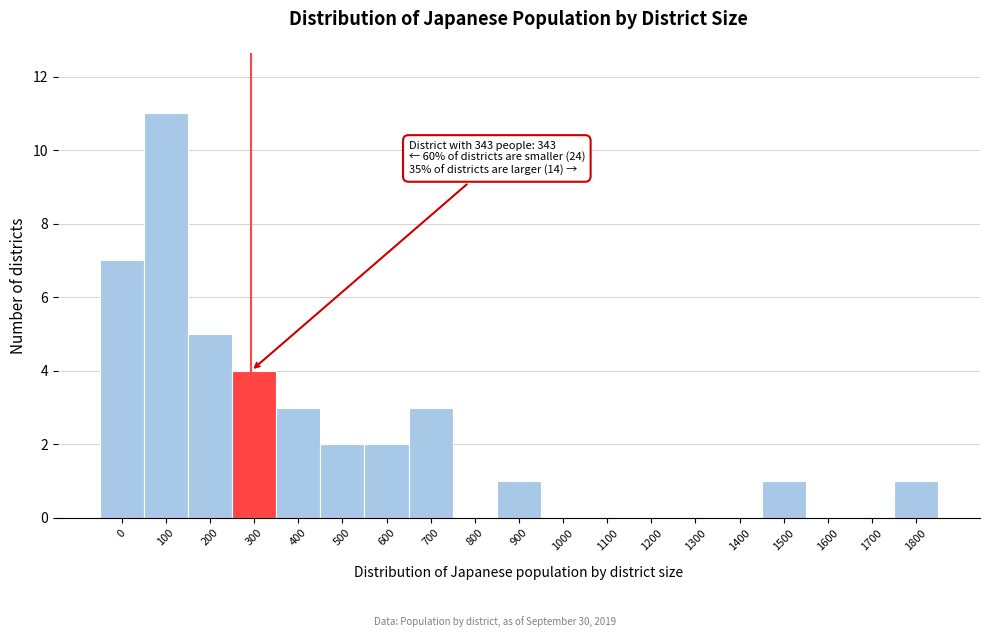

Reading left to right, extract all data points from this chart.

0=7	100=11	200=5	300=4	400=3	500=2	600=2	700=3	800=0	900=1	1000=0	1100=0	1200=0	1300=0	1400=0	1500=1	1600=0	1700=0	1800=1